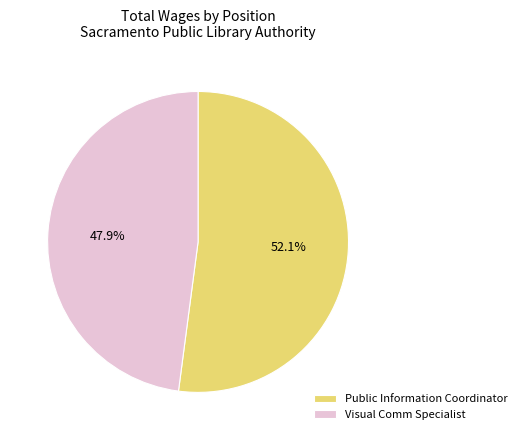

What is the ratio of the value at Visual Comm Specialist to the value at Public Information Coordinator?

0.9